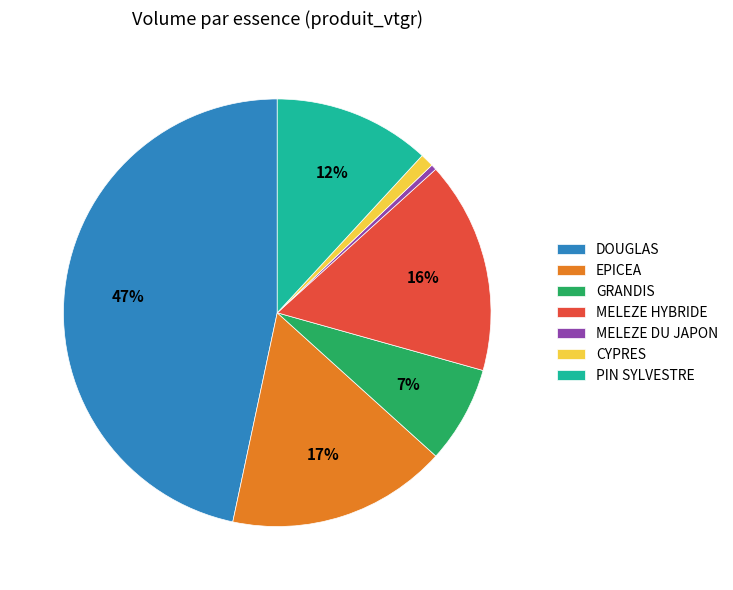

To the nearest percent, what is the combined percentage of MELEZE HYBRIDE and EPICEA?

33%